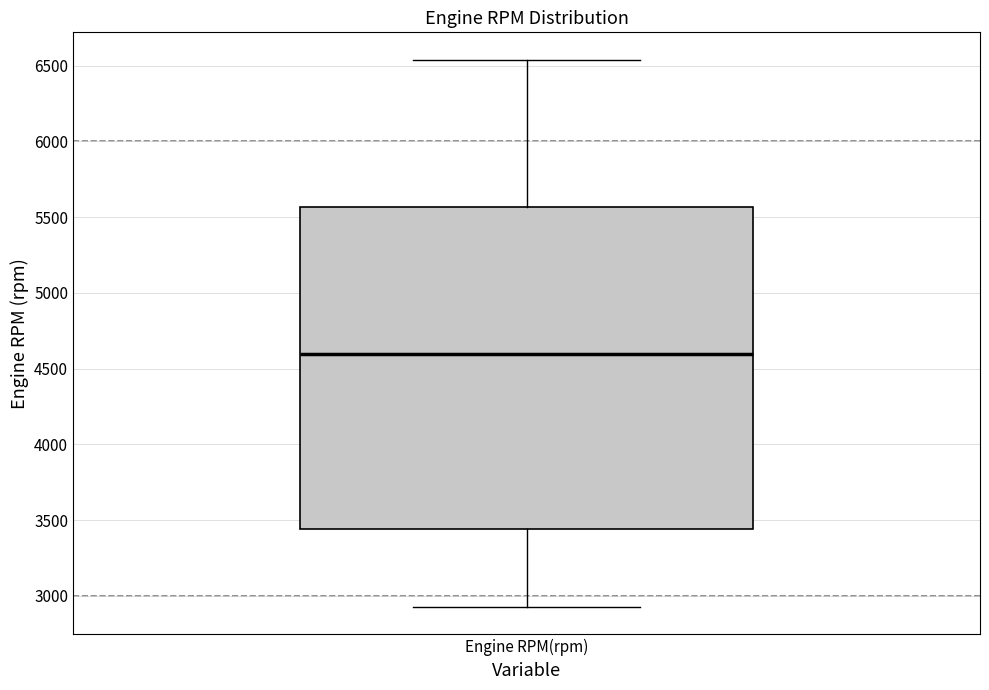

Transcribe this box plot: give where the median line is, the range the box spans, and where the two whiskers end, as read against the y-axis. The values are not printed on the chart, so give them approximately, as read against the axis.

median 4600, box 3450 to 5550, whiskers 2950 to 6550